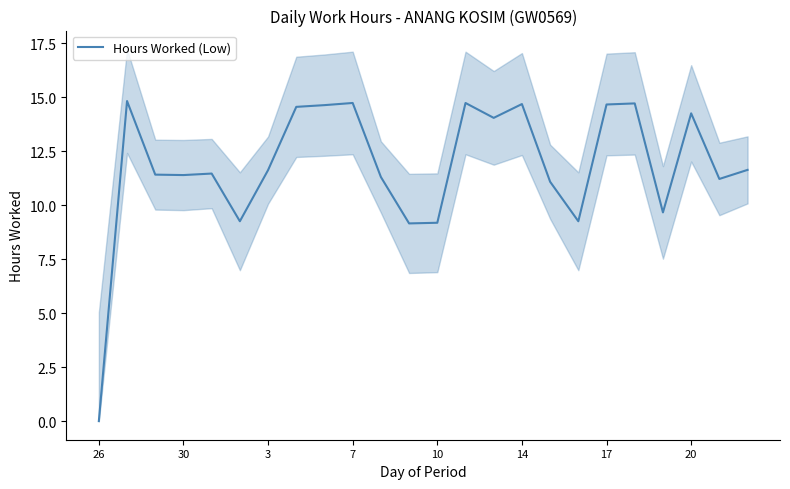

How many lines are shown in the chart?

1